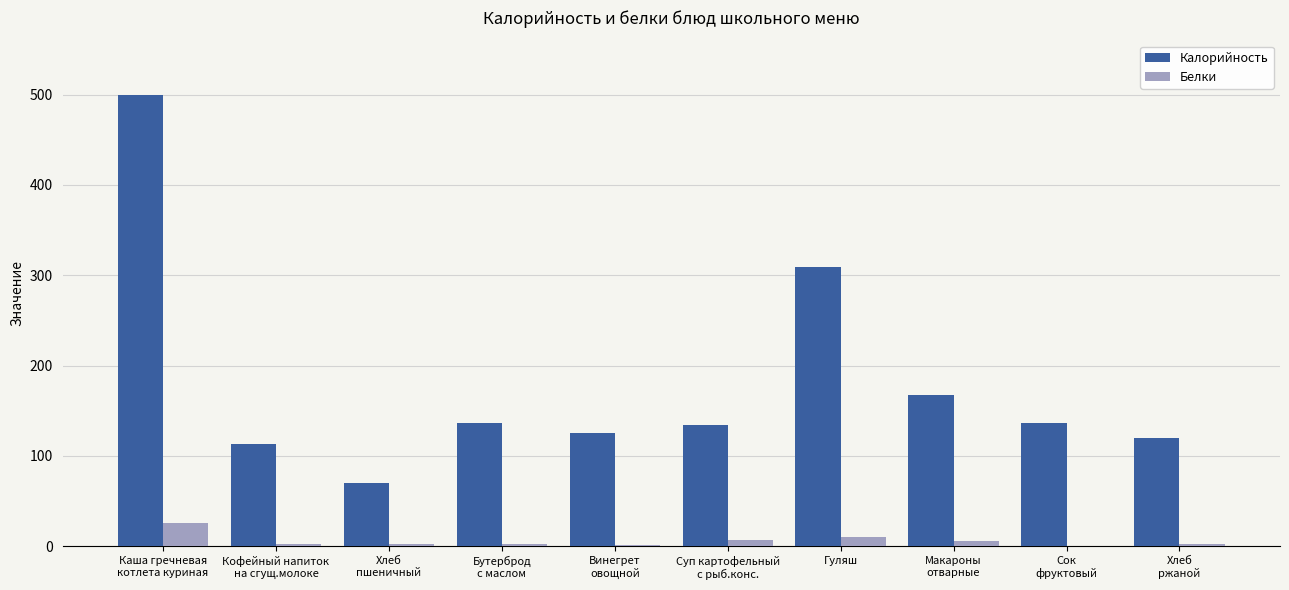

Which series changed the most between Бутерброд
с маслом and Макароны
отварные?

Калорийность